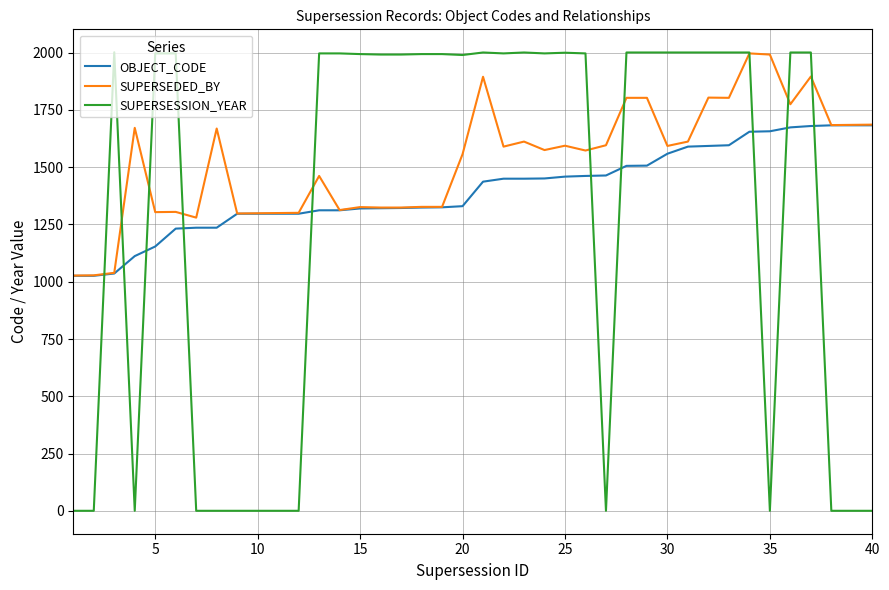

Which series has the largest total across all categories?

SUPERSEDED_BY